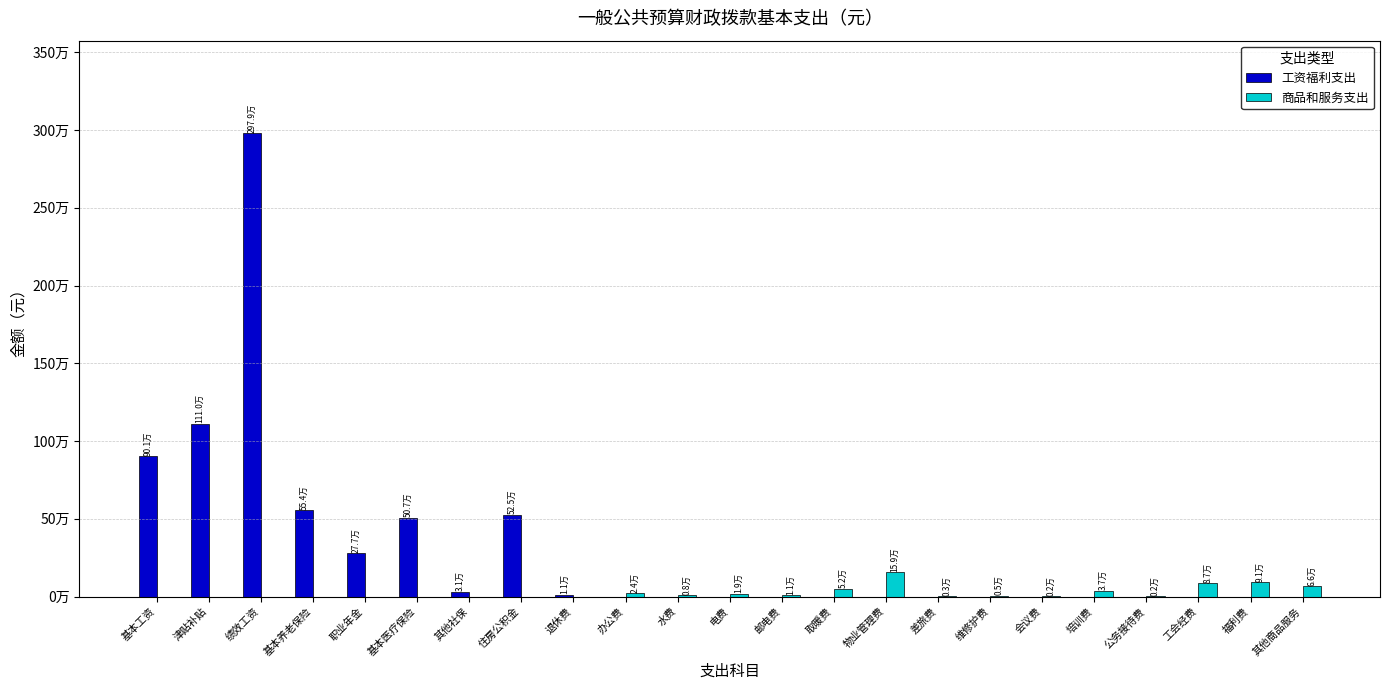

At 会议费, list the series in order from largest to smallest.

商品和服务支出, 工资福利支出